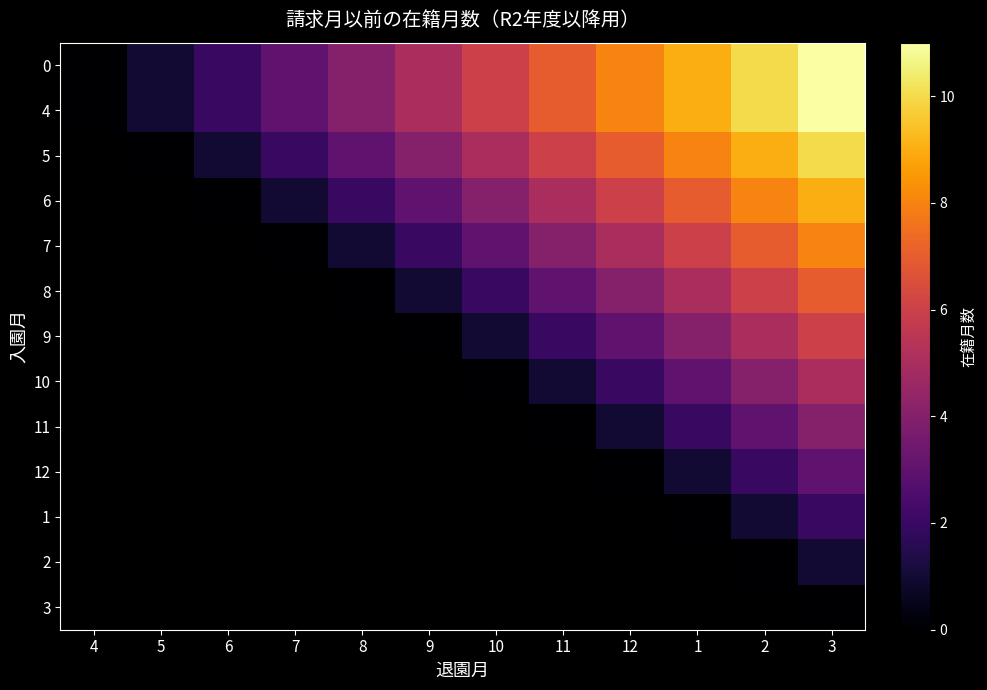

How many data points in 8 are less than 2?

2